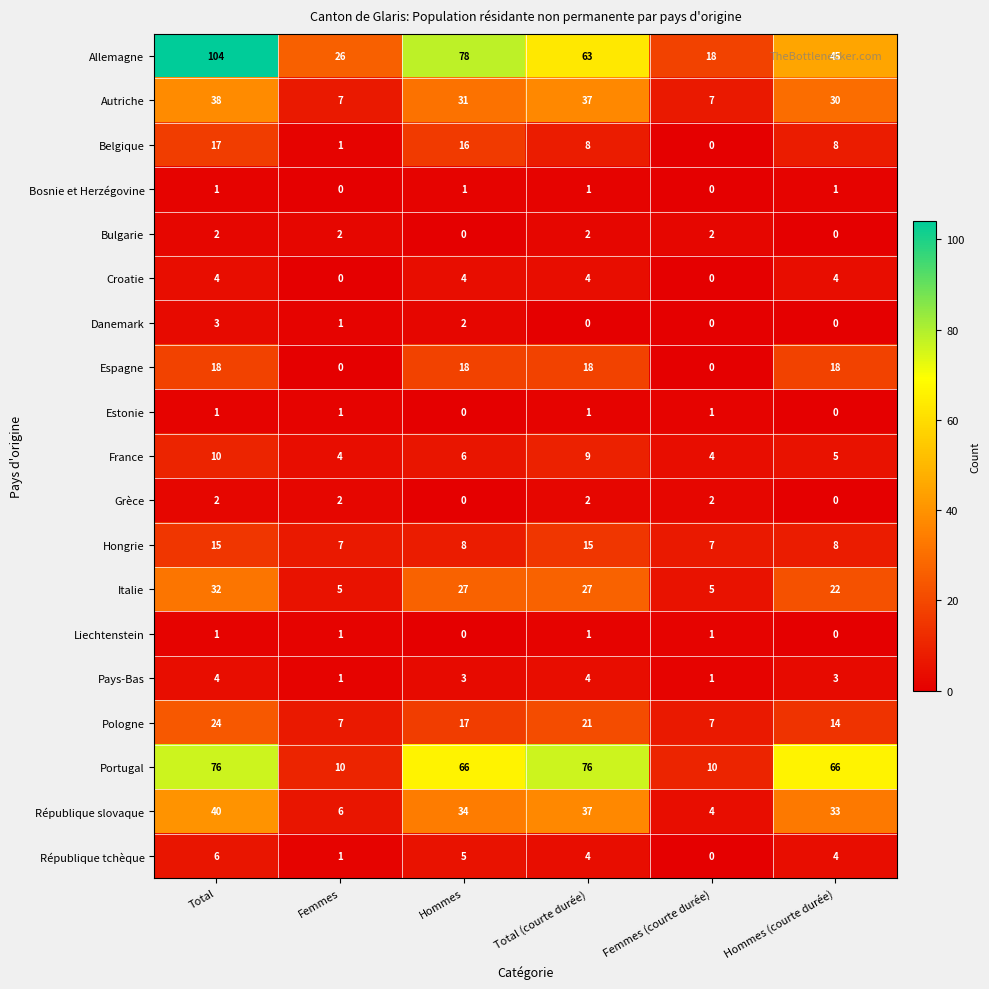

Is it true that Autriche equals 10 at Hommes (courte durée)?

False